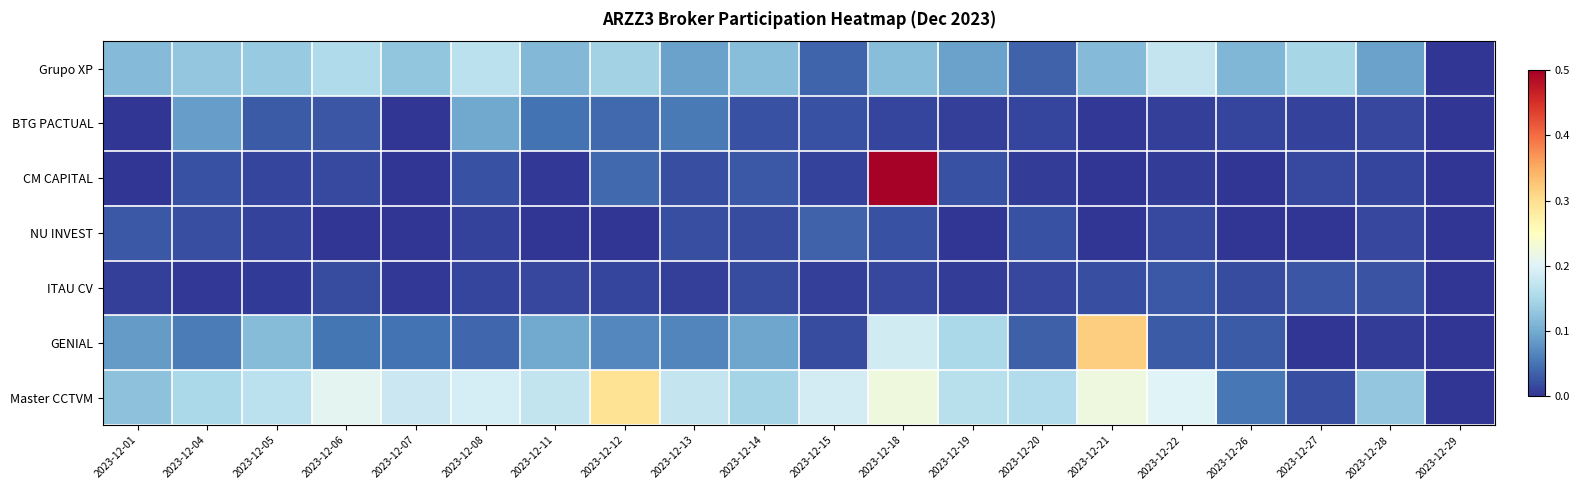

What is the total value across all series at 2023-12-01?

0.4